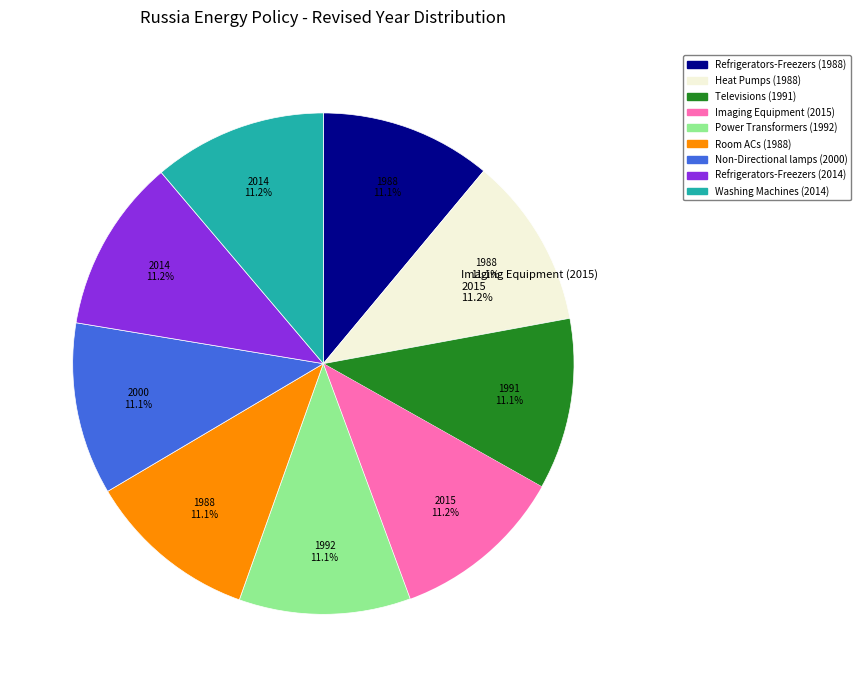

Does any single category account for the majority?

No